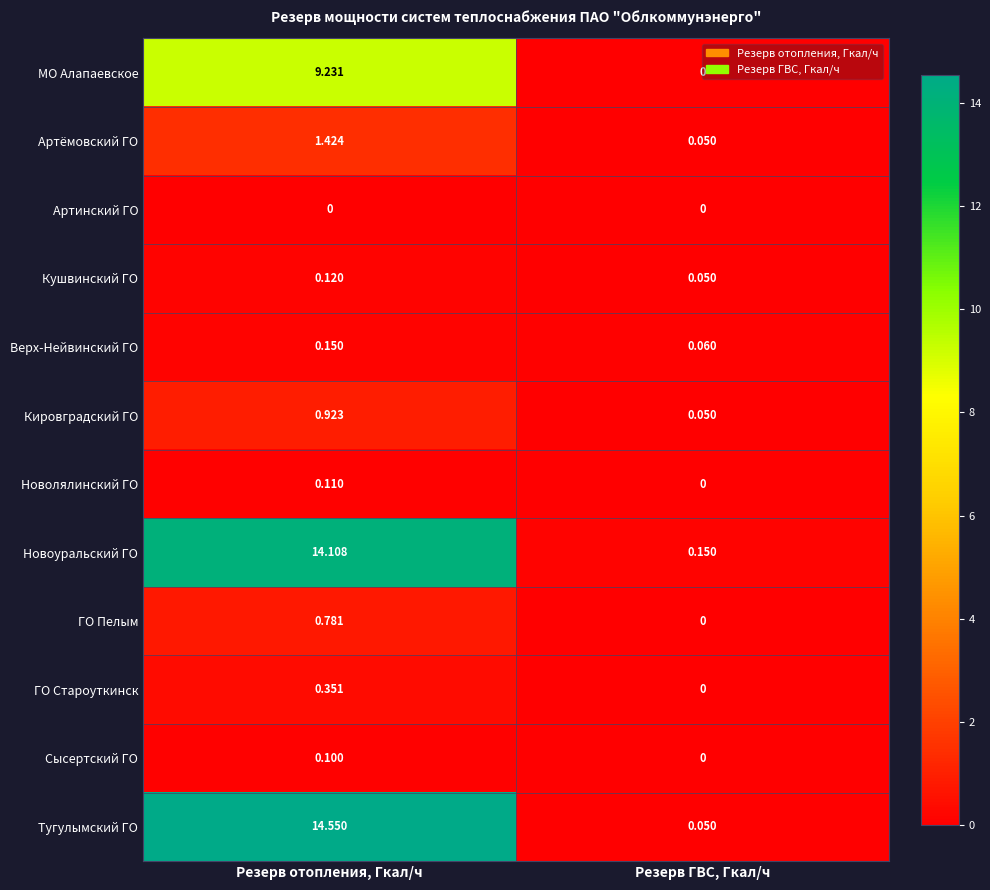

Where is ГО Староуткинск nearest to the value 0?

Резерв ГВС, Гкал/ч